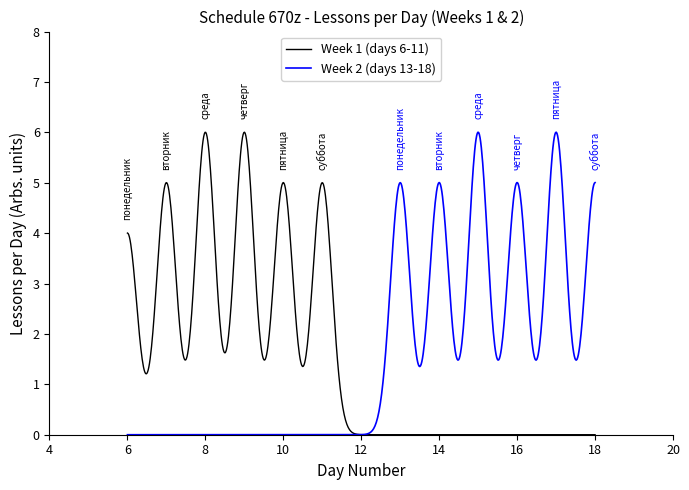

What is the greatest value displayed?

6.0